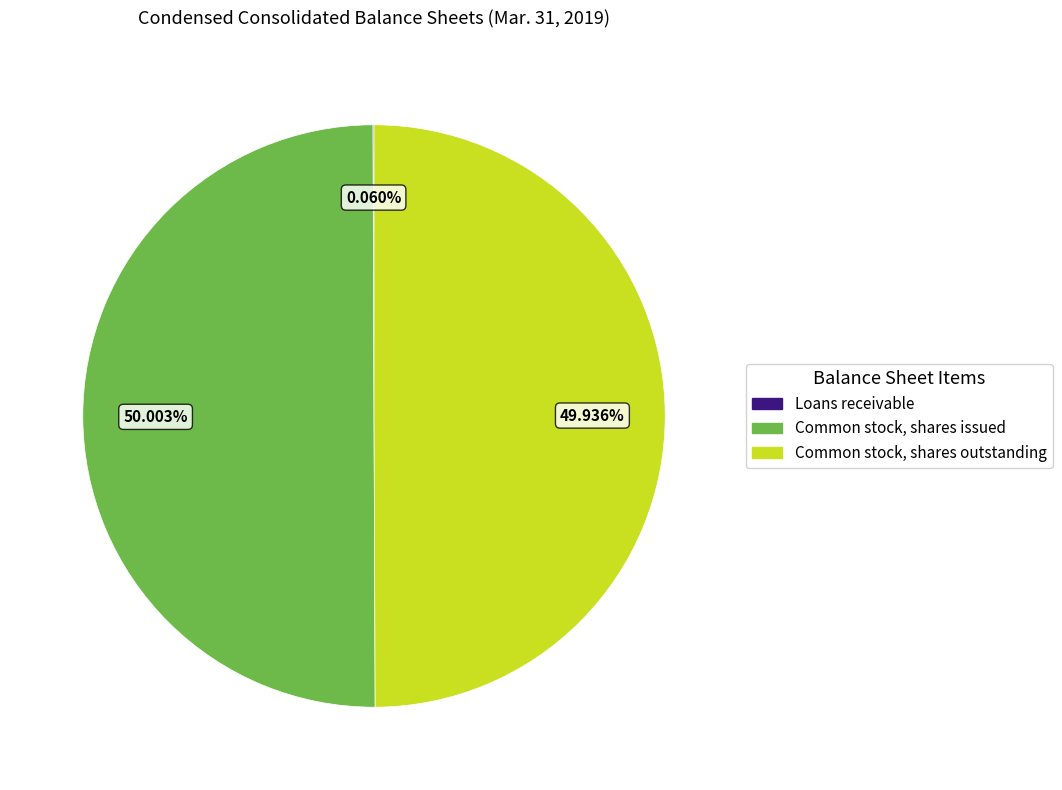

To the nearest percent, what is the difference between the largest and smallest slice percentages?

50%